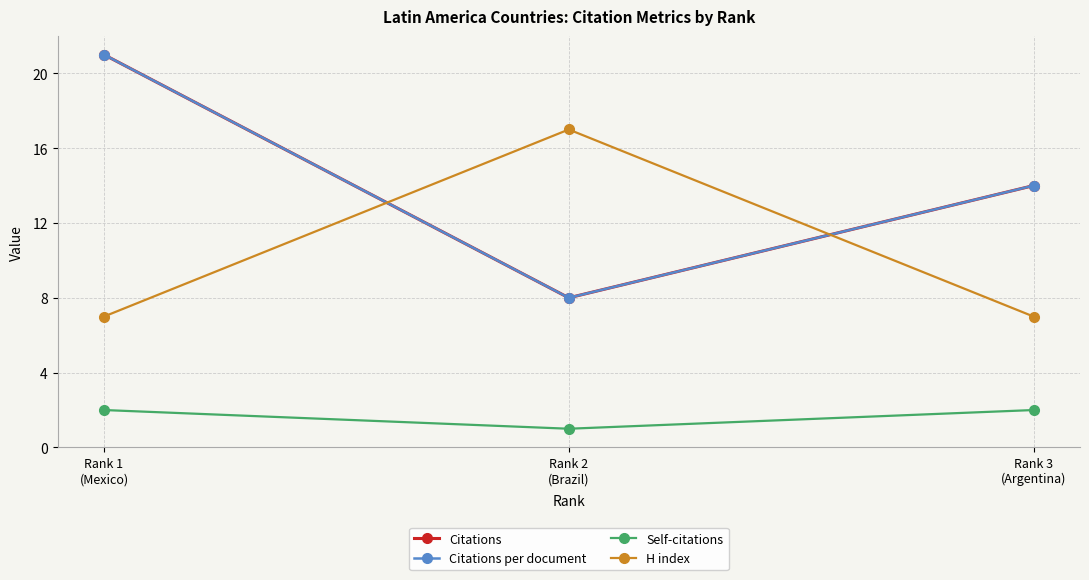

How many data points does each series have?

3